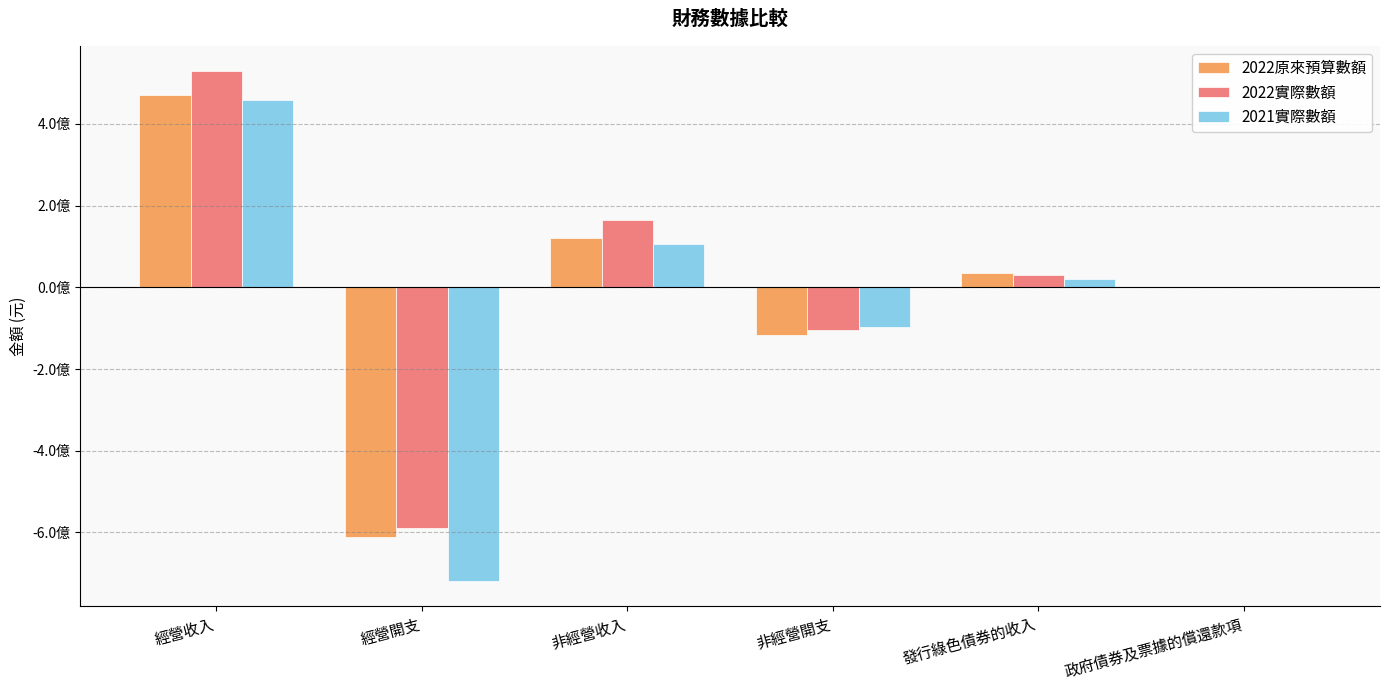

Reading right to left, transcribe all the data shown in this chart.

2022原來預算數額: 0	35100000	-115927408	120827365	-611899796	470277813
2022實際數額: 0	29124215	-103378907	165210043	-589959464	528365595
2021實際數額: 0	19303586	-97030971	104925067	-719043520	459305028